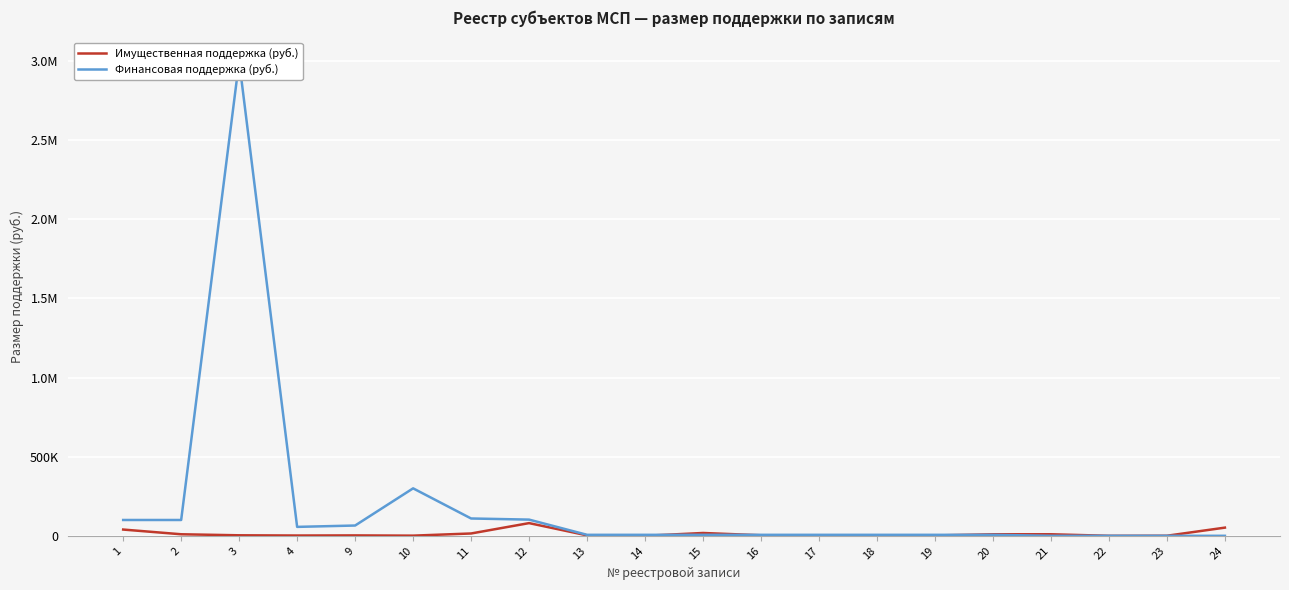

Which category has the lowest value in the Финансовая поддержка (руб.) series?

21